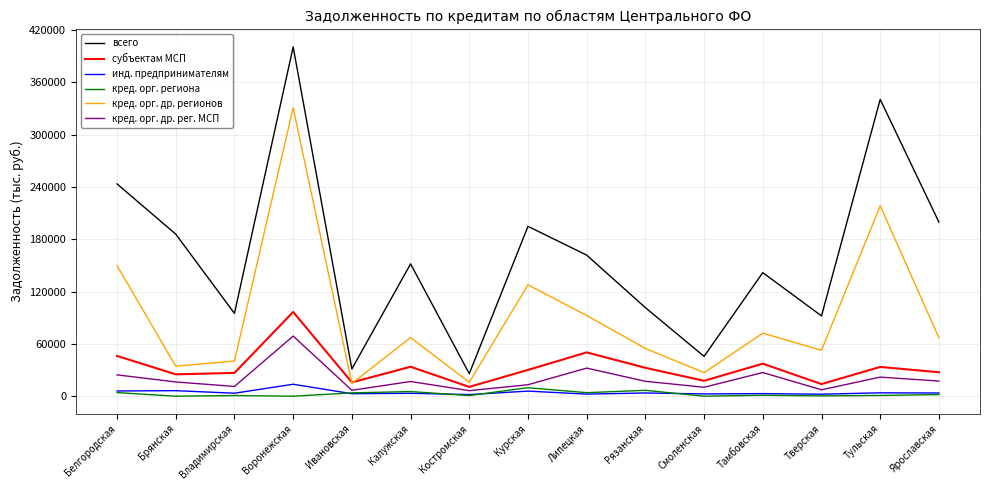

Count the number of categories in the chart.

15